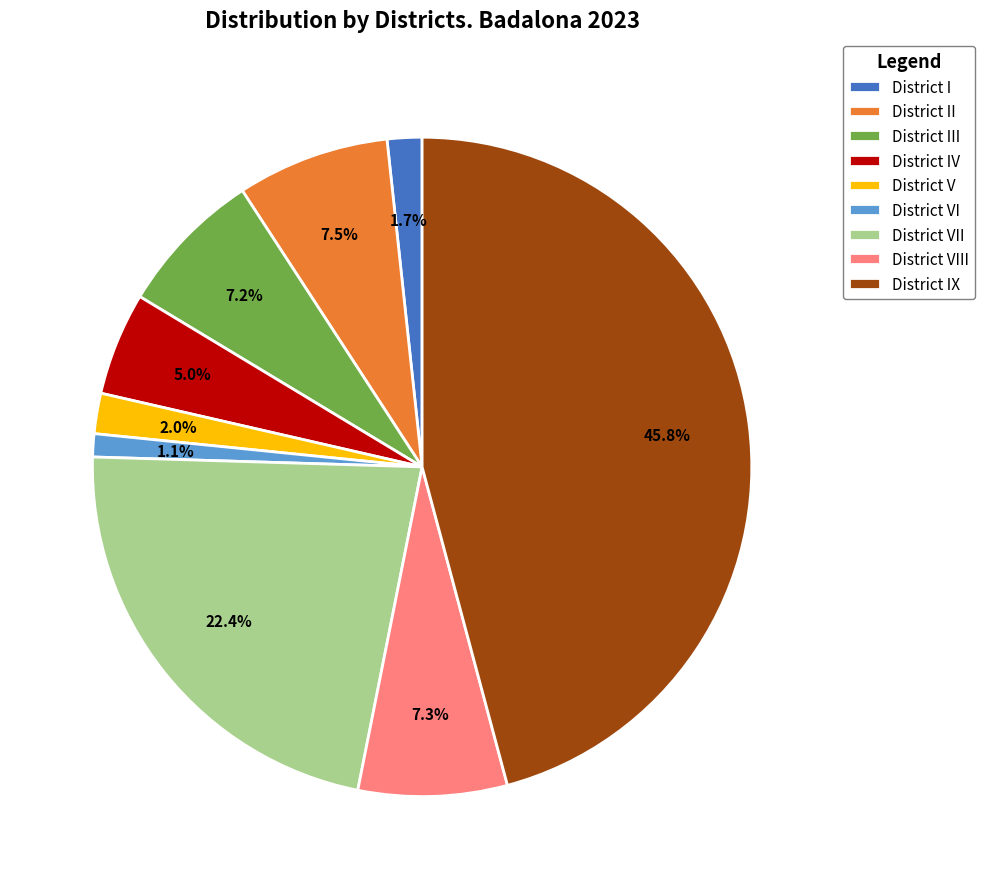

What is the smallest slice in the pie chart?

District VI